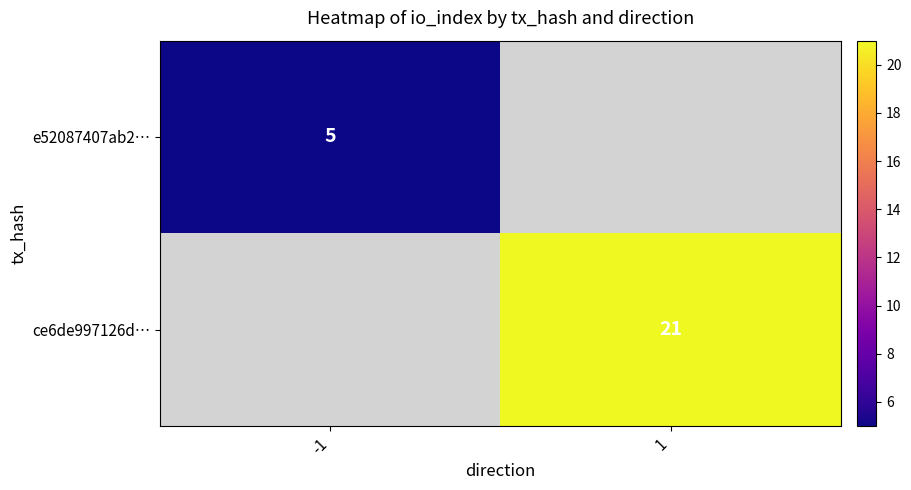

At how many categories does at least one series exceed 17?

1